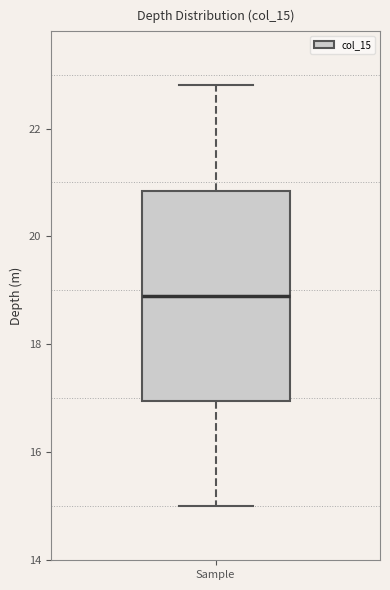

Transcribe this box plot: give where the median line is, the range the box spans, and where the two whiskers end, as read against the y-axis. The values are not printed on the chart, so give them approximately, as read against the axis.

median 19.0, box 17.0 to 20.8, whiskers 15.0 to 22.8